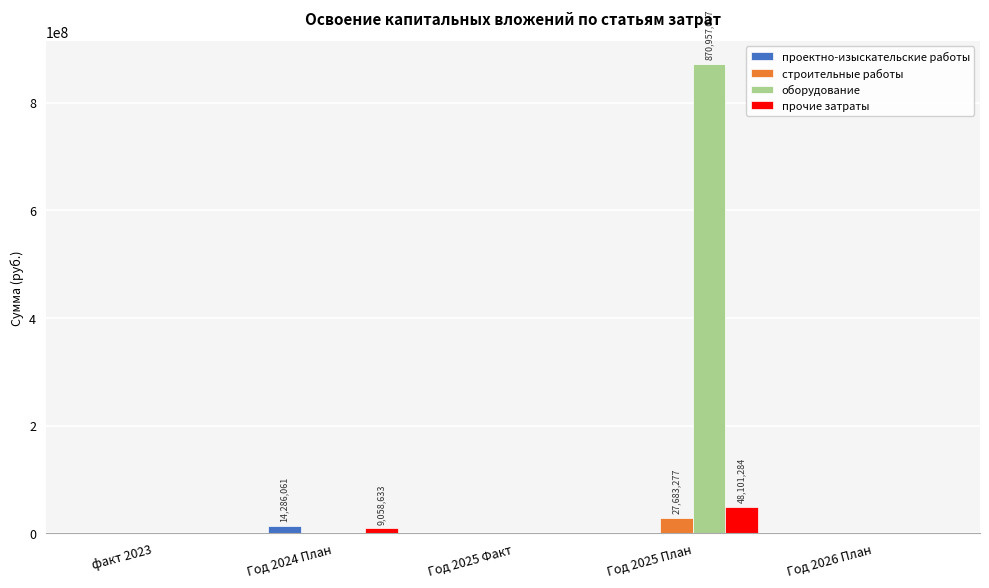

Which series changed the most between Год 2025 План and Год 2026 План?

оборудование